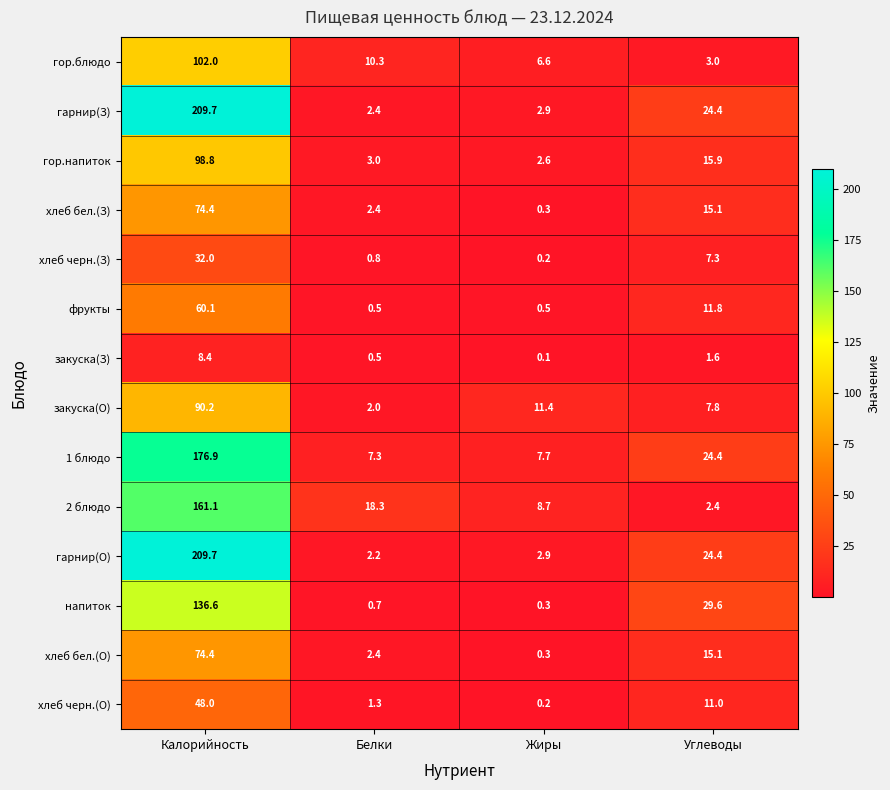

At which category is the sum across all series the highest?

Калорийность